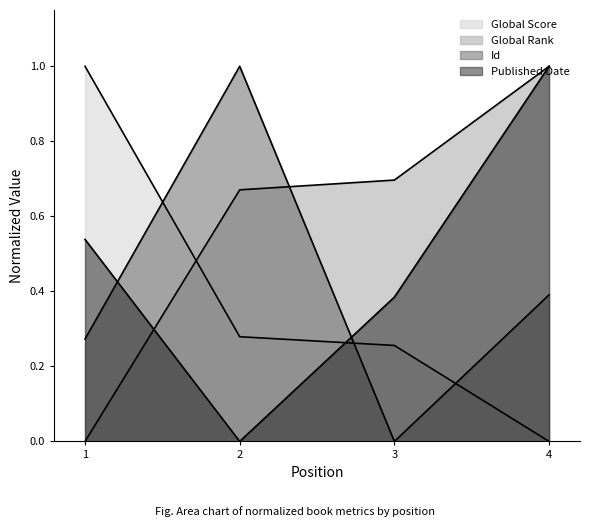

The value of Global Rank at 1 is 0.0. True or false?

True